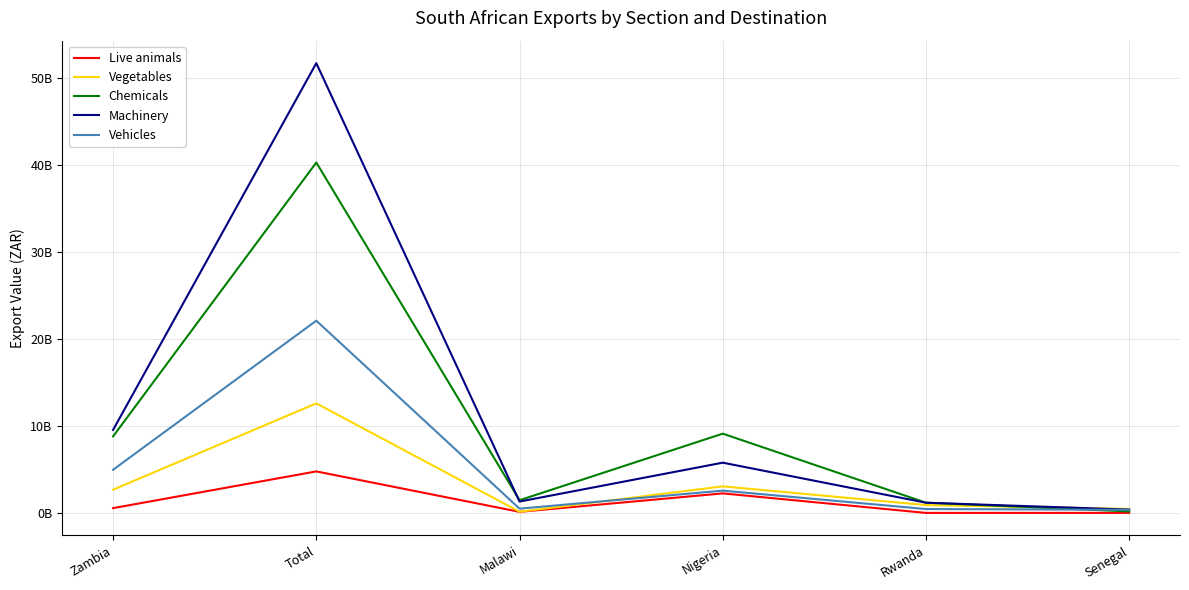

At which label is Chemicals closest to 20225884804?

Nigeria